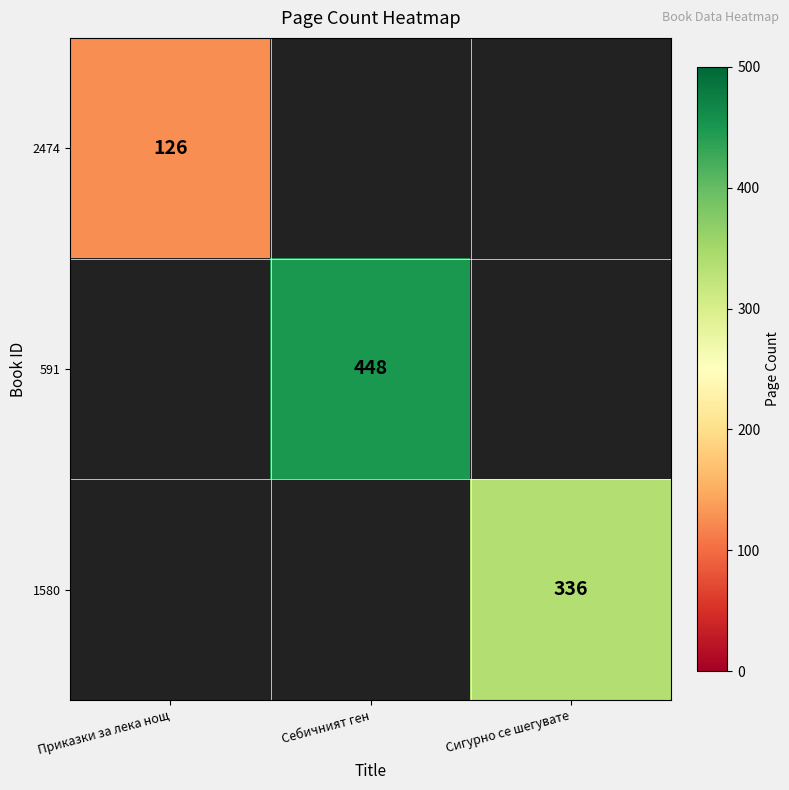

The 2474 series shows 126 at Приказки за лека нощ. True or false?

True